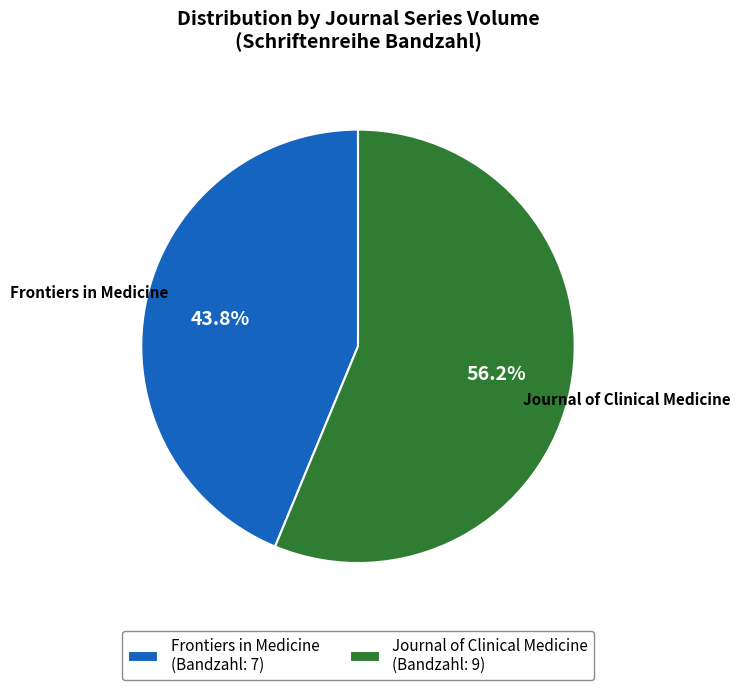

Does any single category account for the majority?

Yes